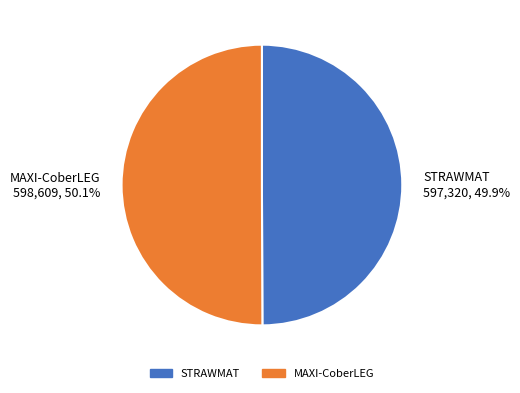

Do STRAWMAT and MAXI-CoberLEG together represent more than half of the pie?

Yes